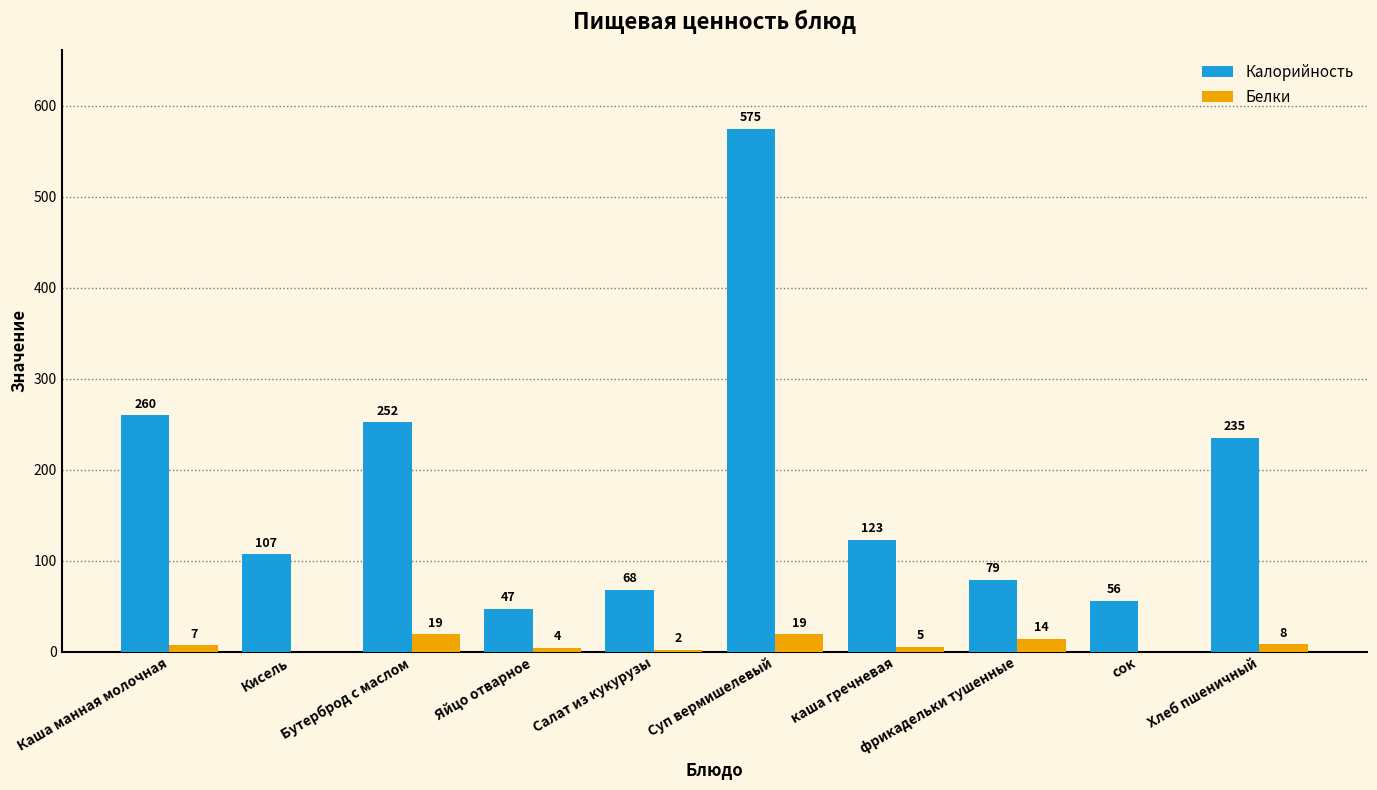

What is the highest value of the Калорийность series?

575